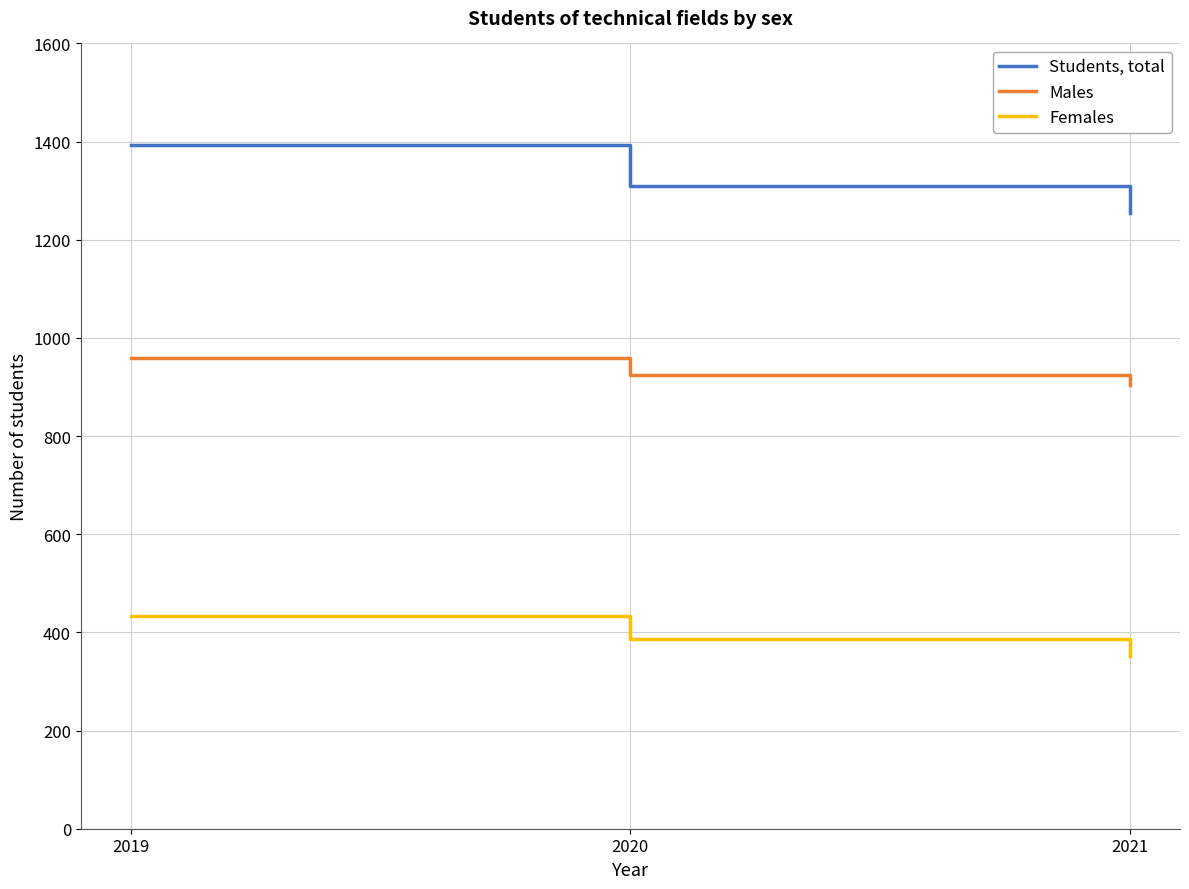

At which category does the chart reach its peak across all series?

2019